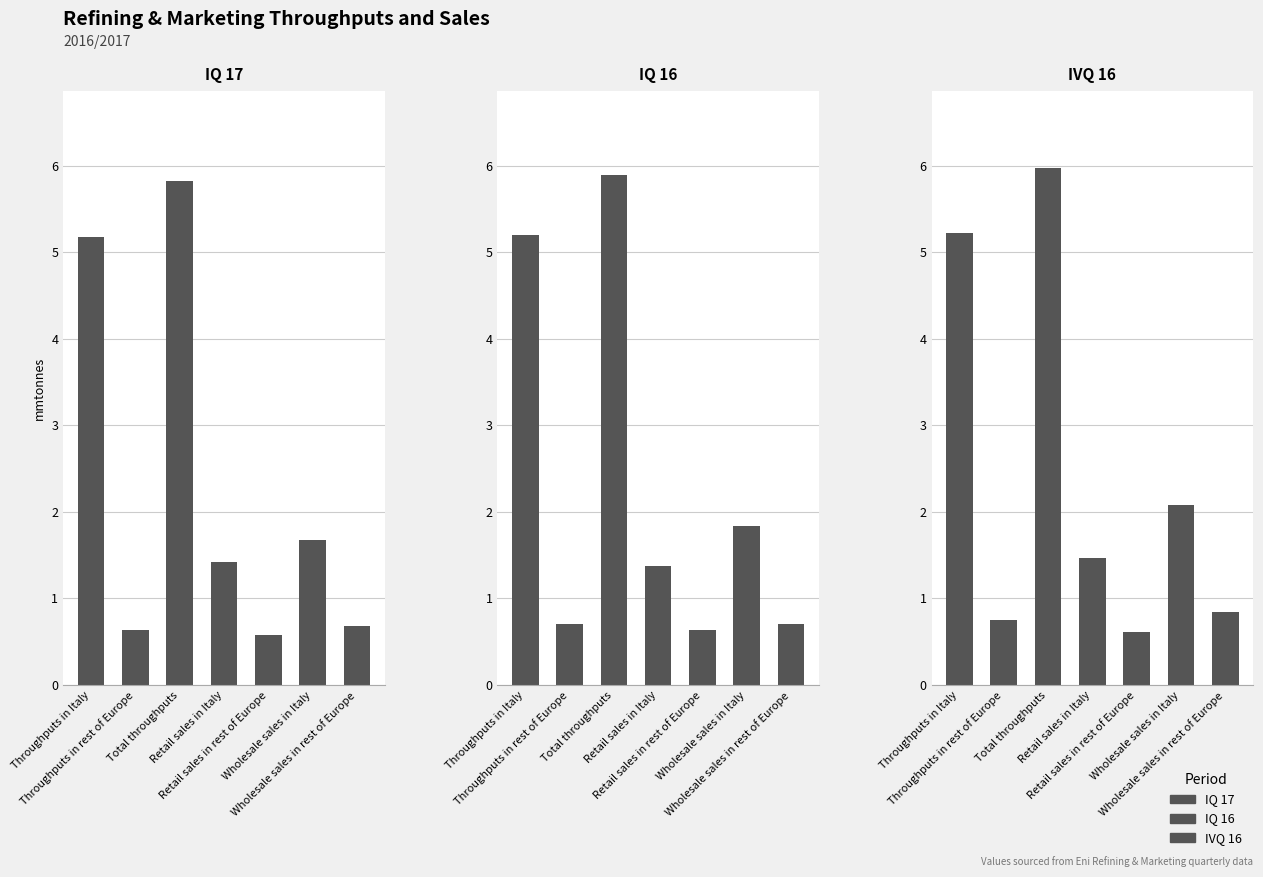

What is the sum of the IQ 17 values at Wholesale sales in Italy and Retail sales in rest of Europe?

2.3